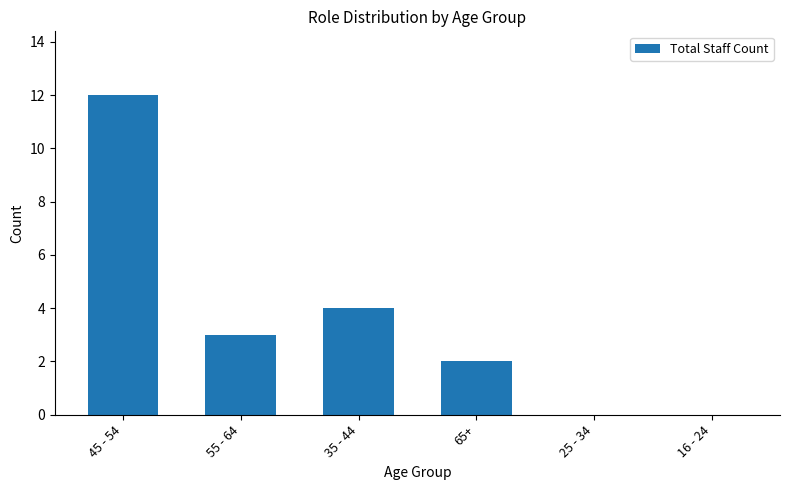

Does the chart contain stacked bars?

No